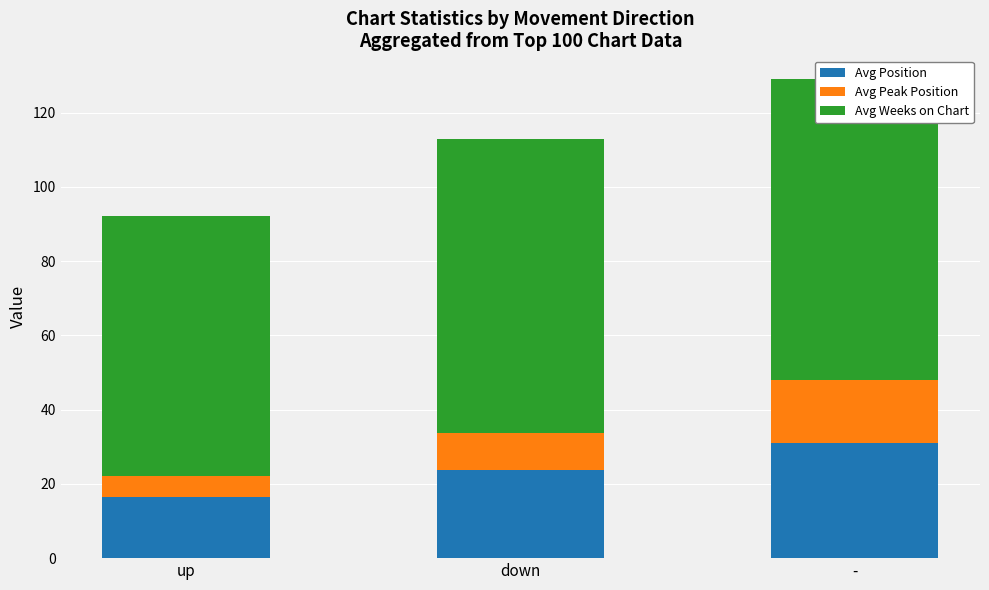

What is the maximum value shown in the chart?

81.0